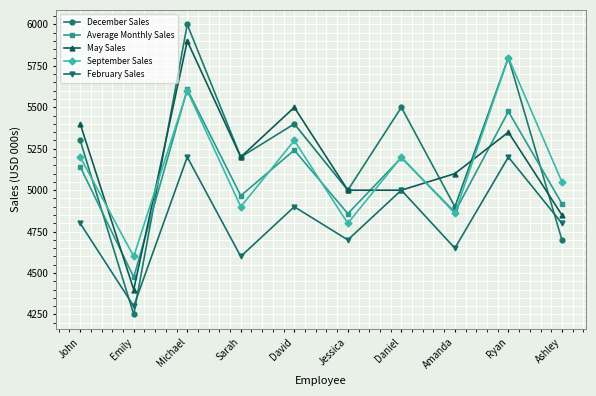

Which series changed the most between Michael and Jessica?

December Sales